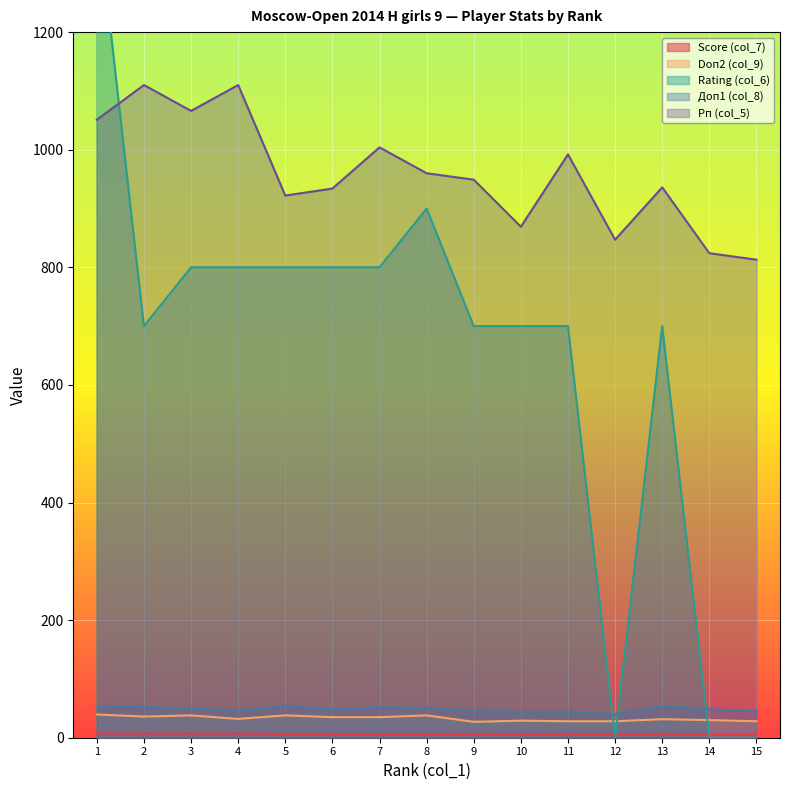

How many interior local valleys does the Рп (col_5) series have?

4